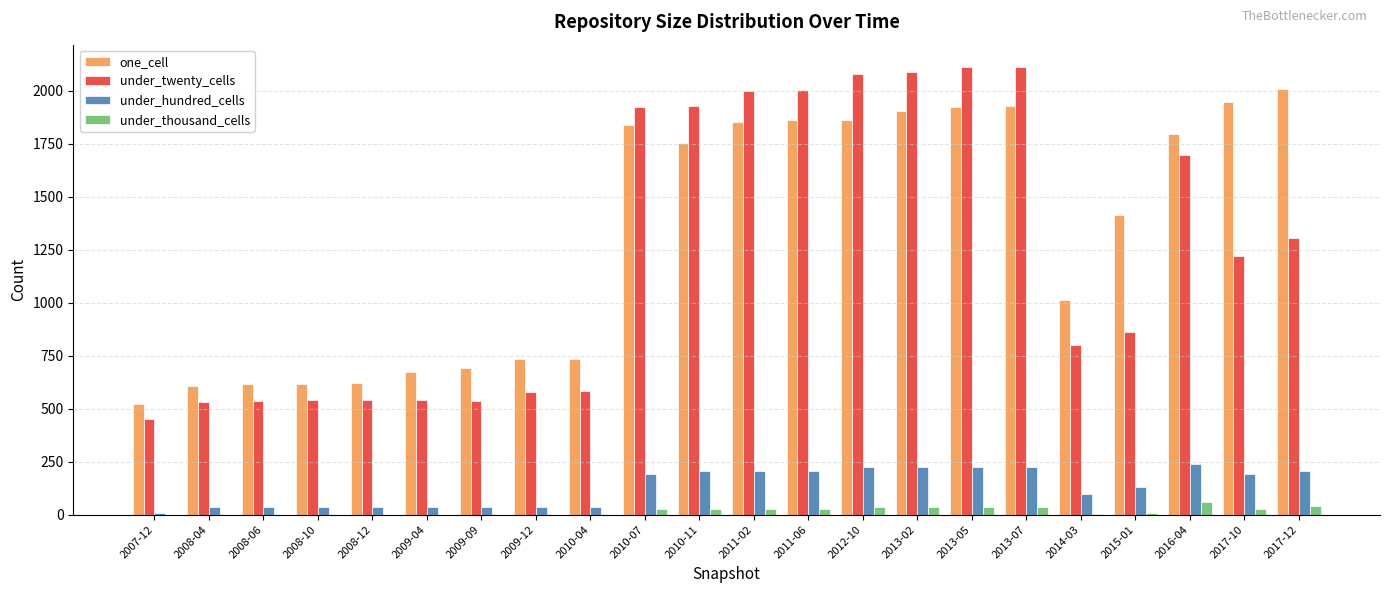

What is the sum of all under_twenty_cells values?

26961